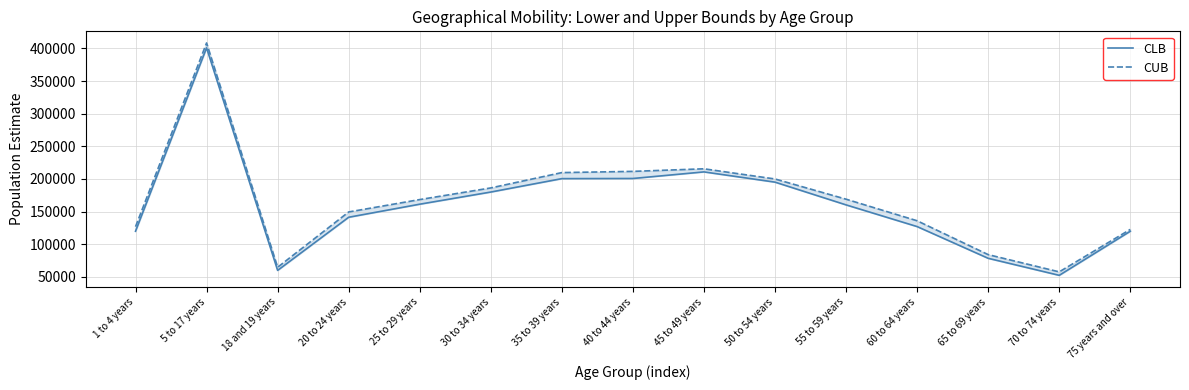

What is the spread (max minus min) of values at 50 to 54 years?

4856